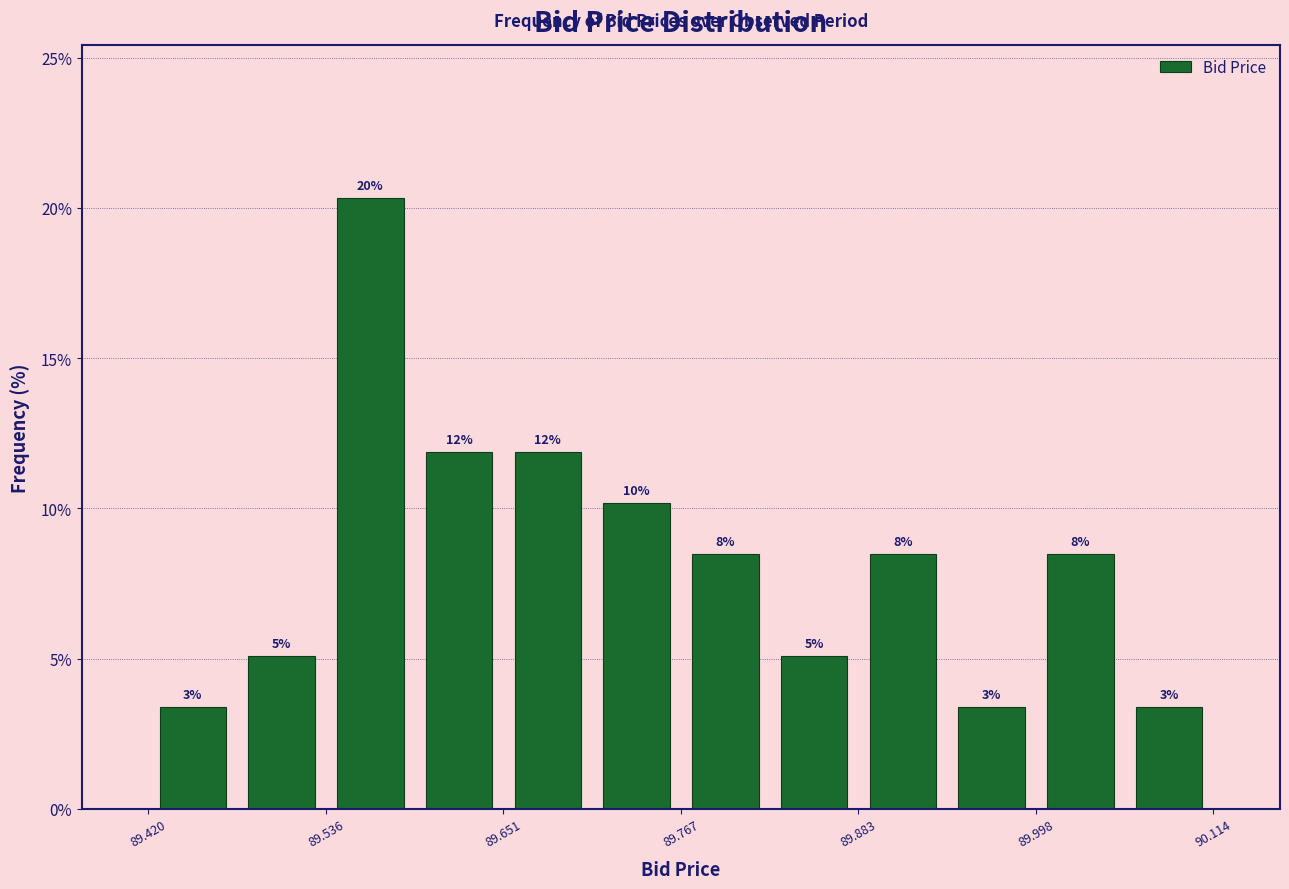

Read against the x-axis, roughly where is the centre of the tallest bar?

89.56